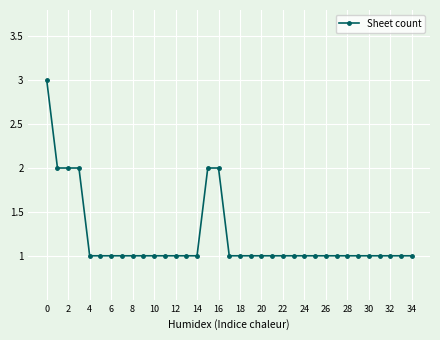

What is the value of the 15th point from the left?

1